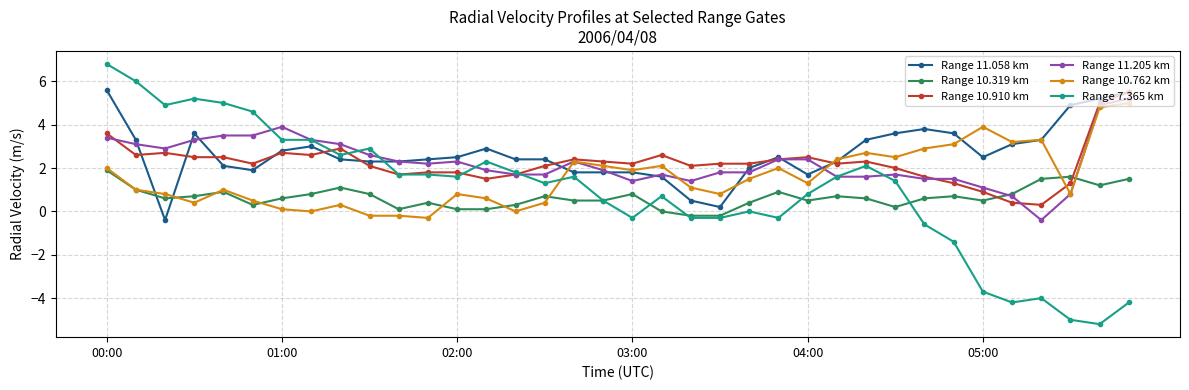

Which series has the largest range (max minus min)?

Range 7.365 km